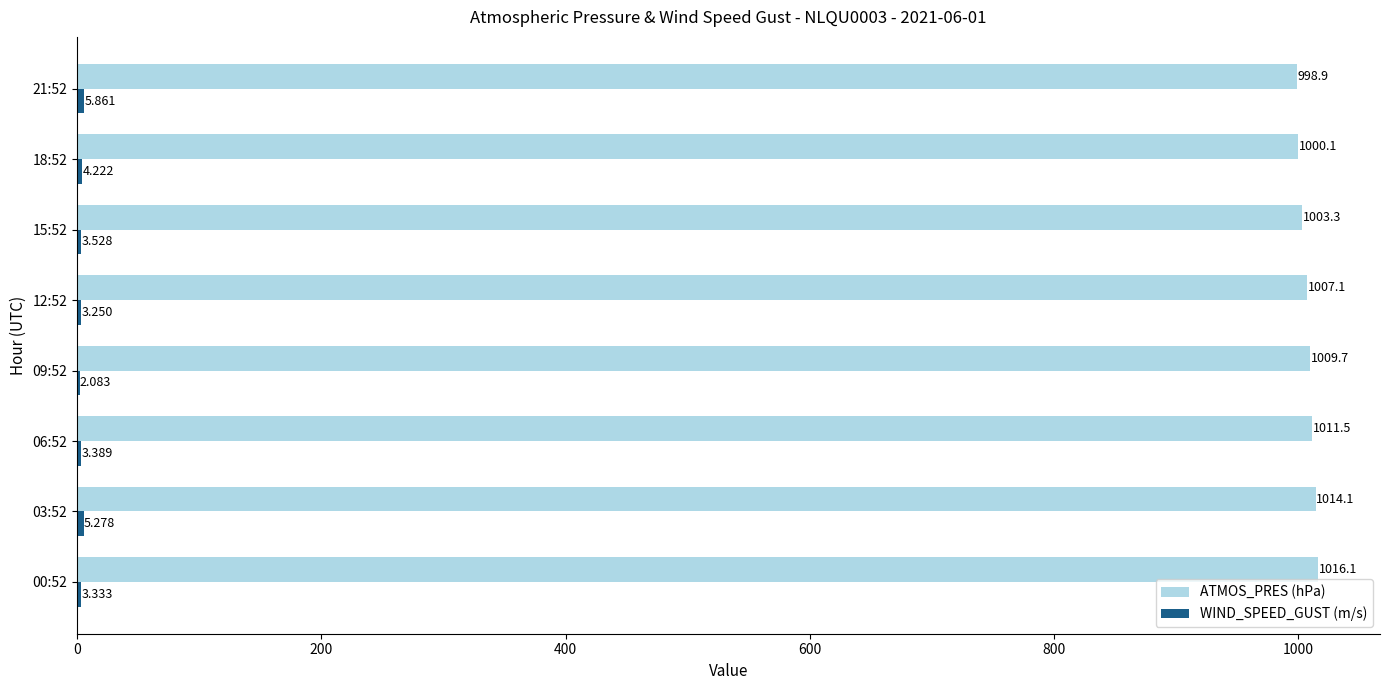

Which series has the largest total across all categories?

ATMOS_PRES (hPa)